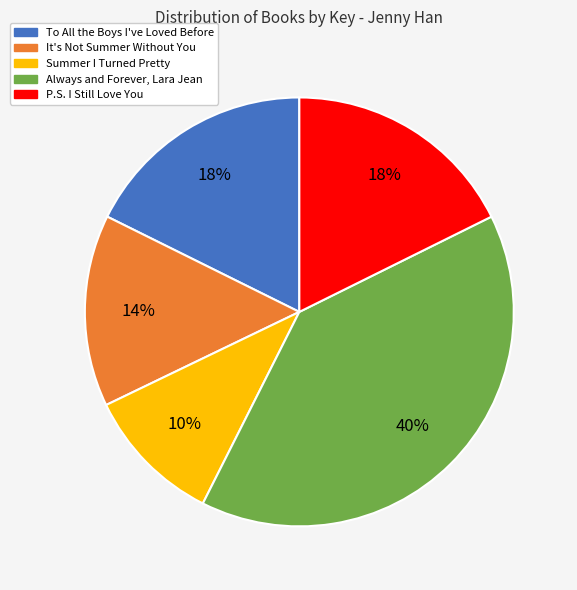

Which category has the biggest portion of the pie?

Always and Forever, Lara Jean